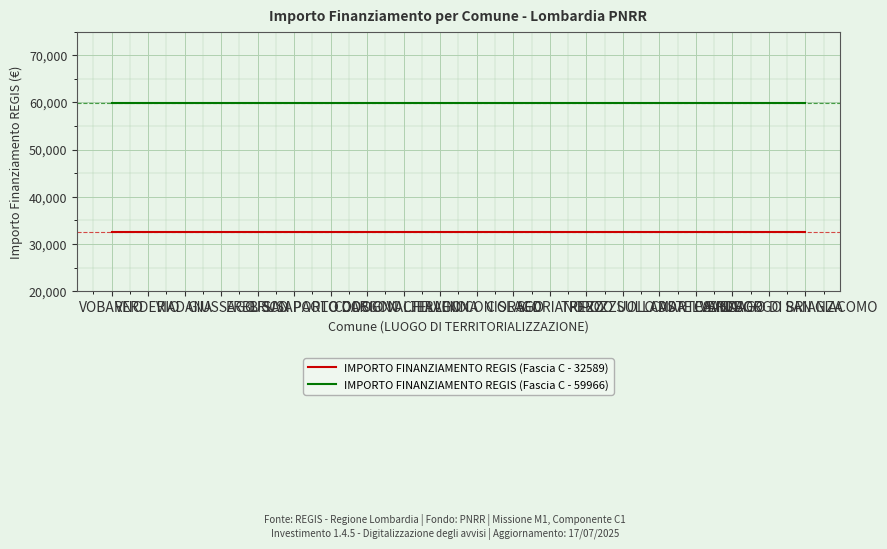

What position from the right is VIADANA?

18